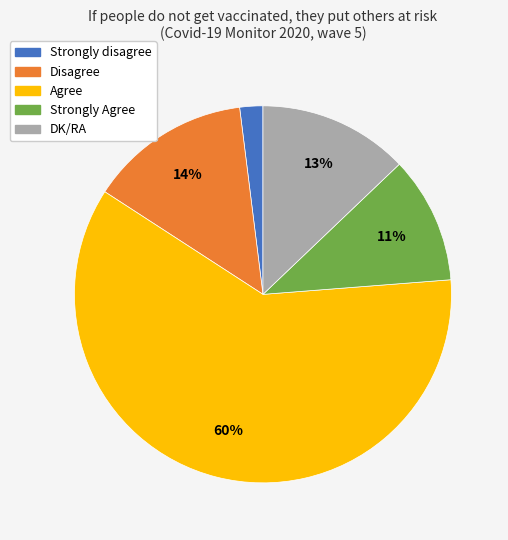

To the nearest percent, what is the combined percentage of Agree and Strongly Agree?

71%